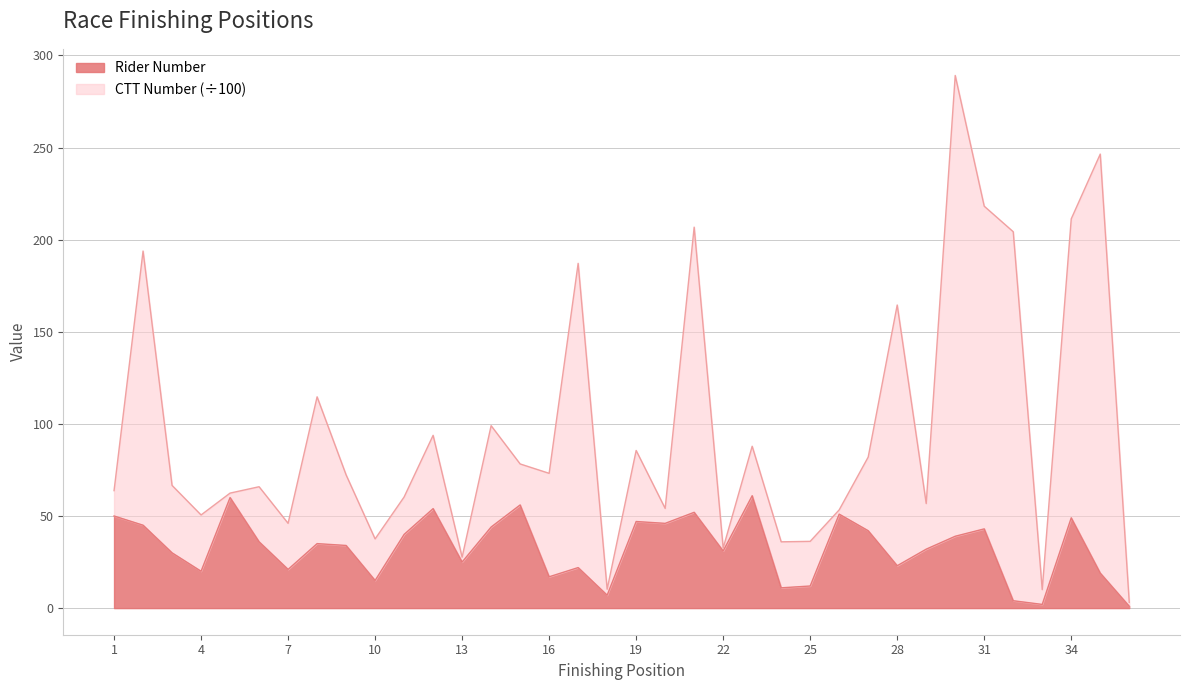

What is the ratio of the value at 15 to the value at 31?

1.3